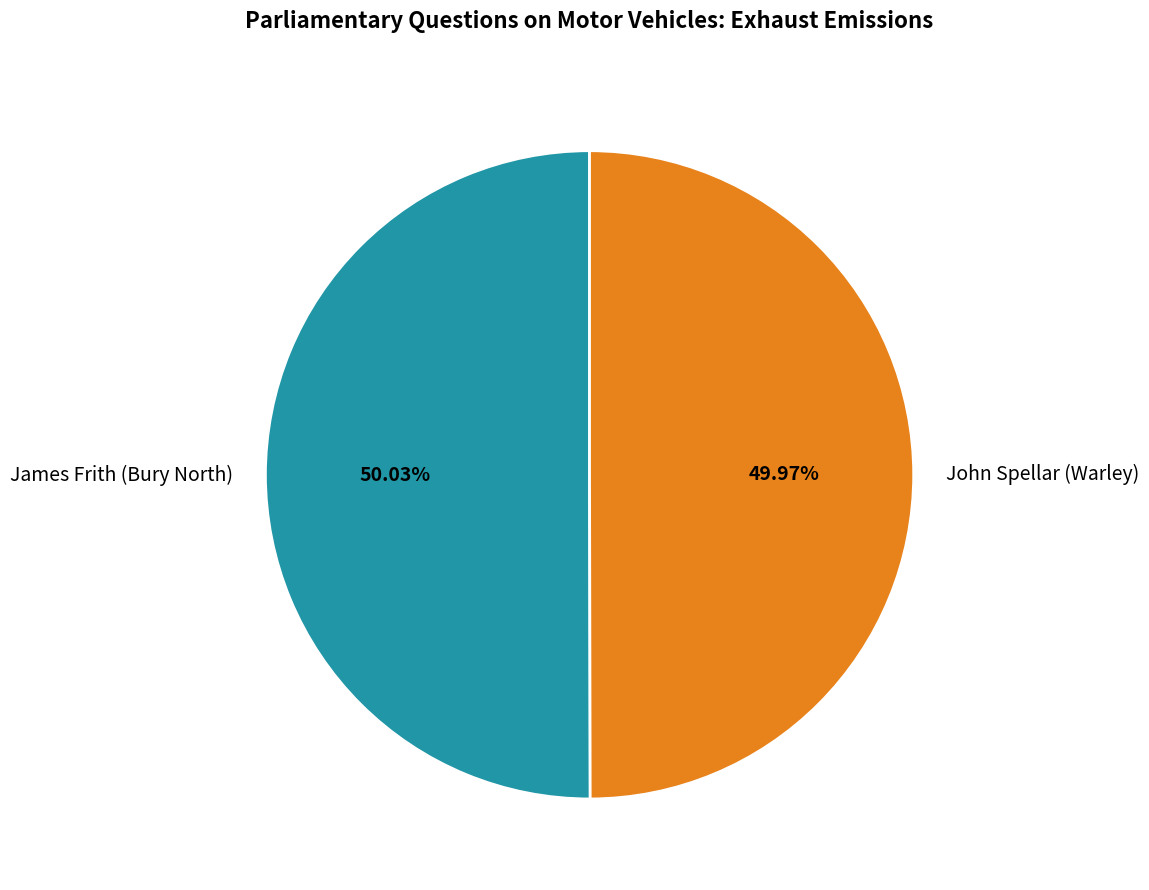

How many slices are in this pie chart?

2